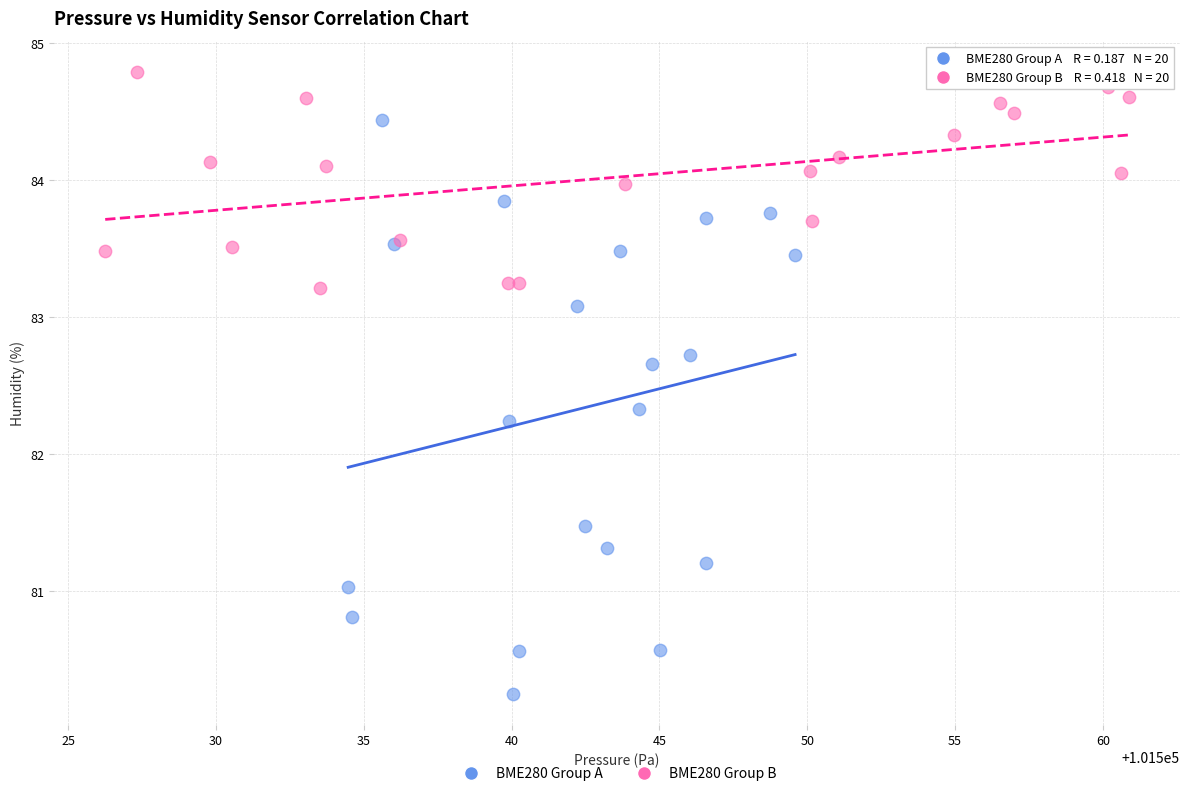

Which series reaches the maximum Y coordinate?

BME280 Group B